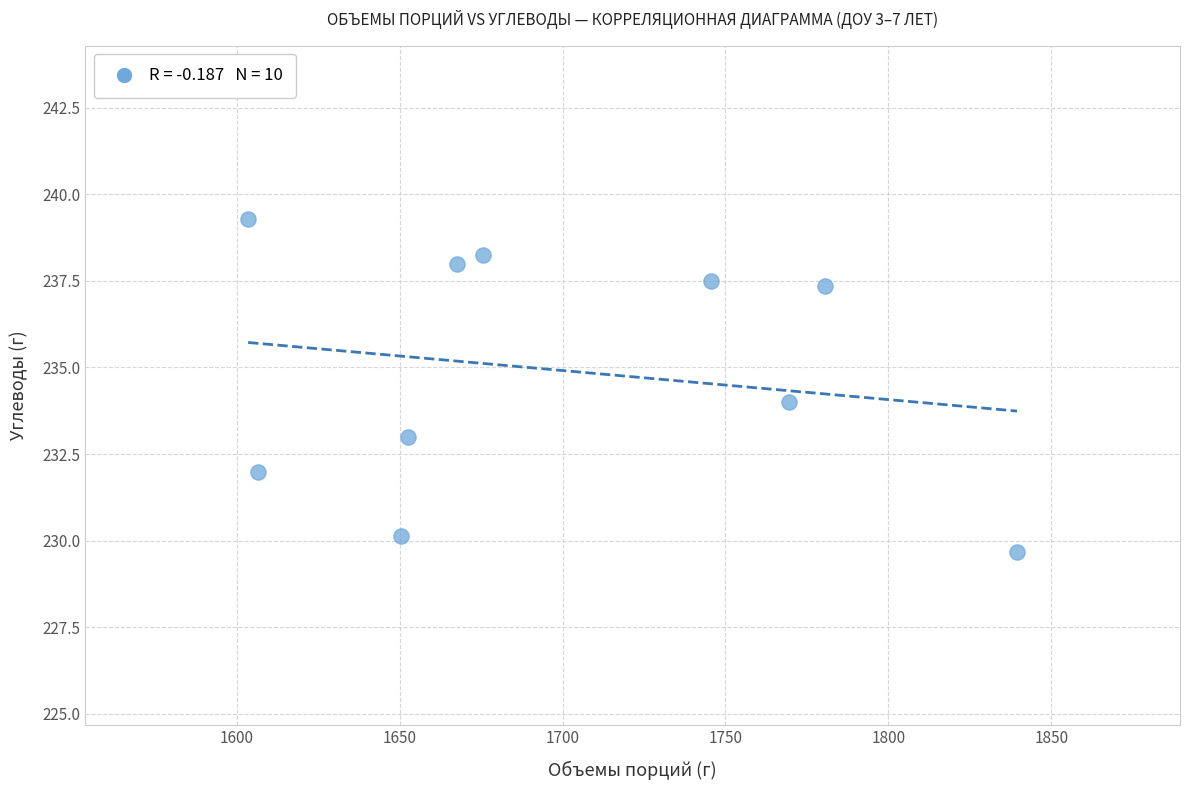

What is the average Y value?

234.9